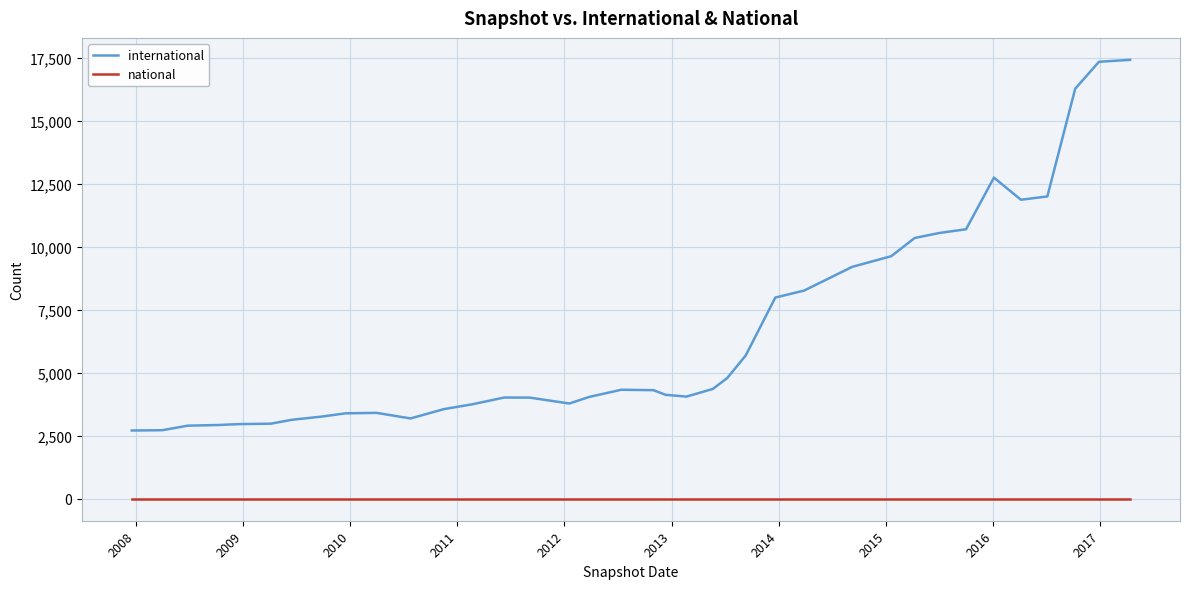

True or false: national and international cross at least once.

False